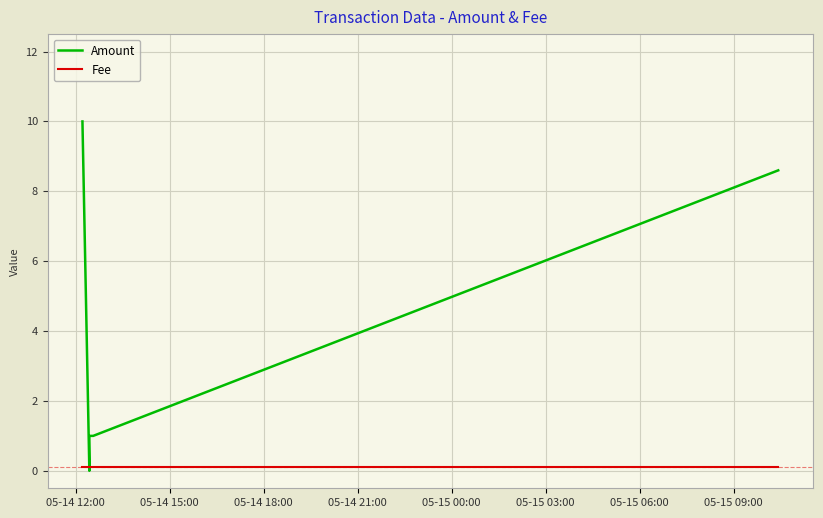

What is the label of the 5th point from the right?

05-14 15:00